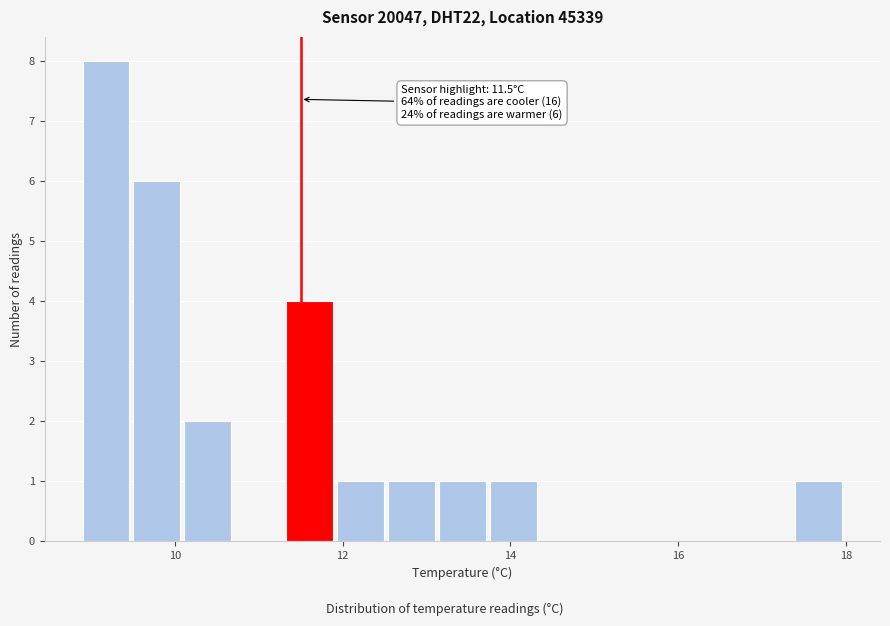

Read against the x-axis, roughly where is the centre of the tallest bar?

9.2